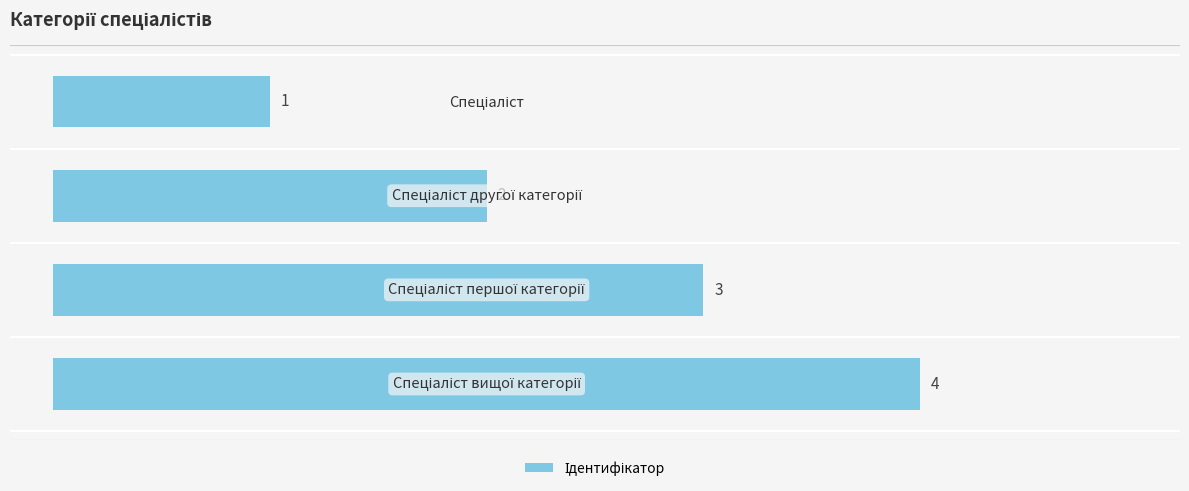

Are the bars horizontal?

Yes